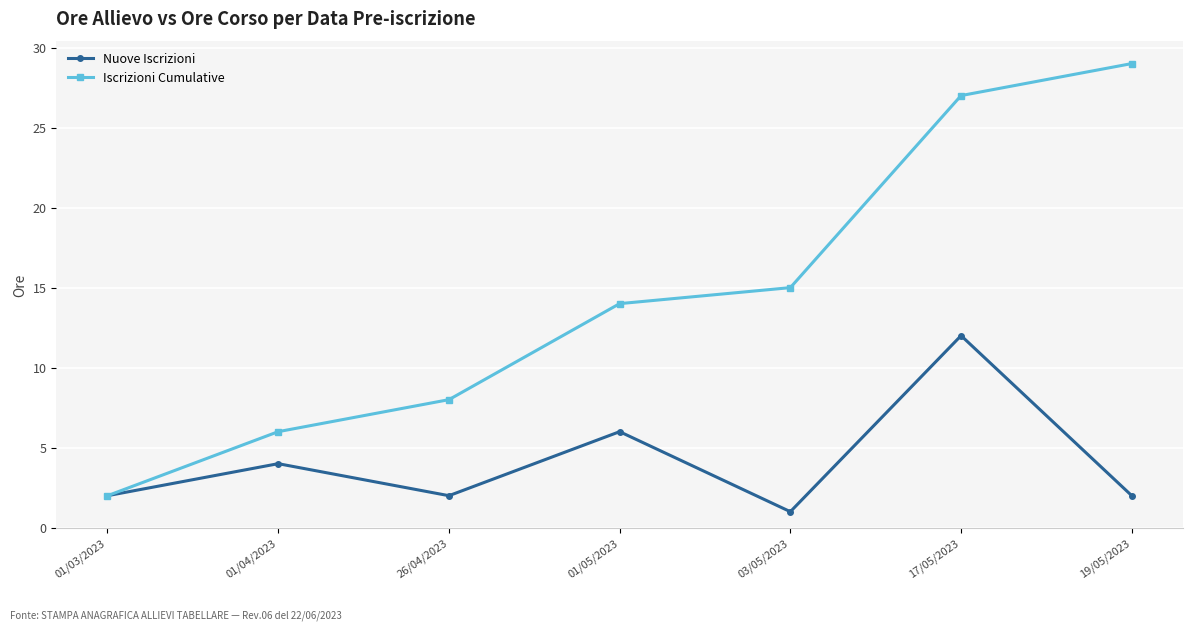

The value of Nuove Iscrizioni at 19/05/2023 is 3. True or false?

False